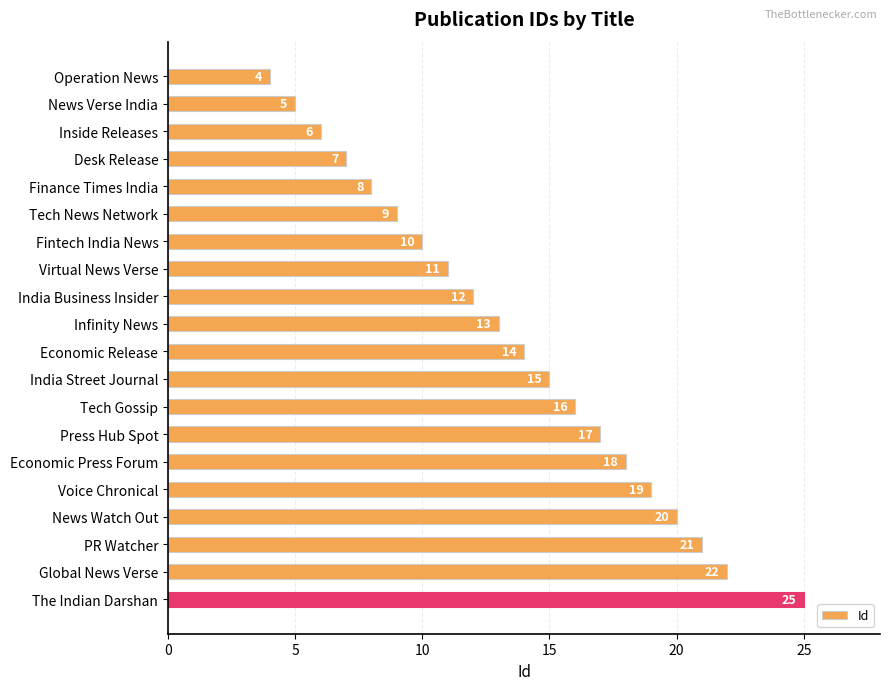

The value at Global News Verse is 12. True or false?

False